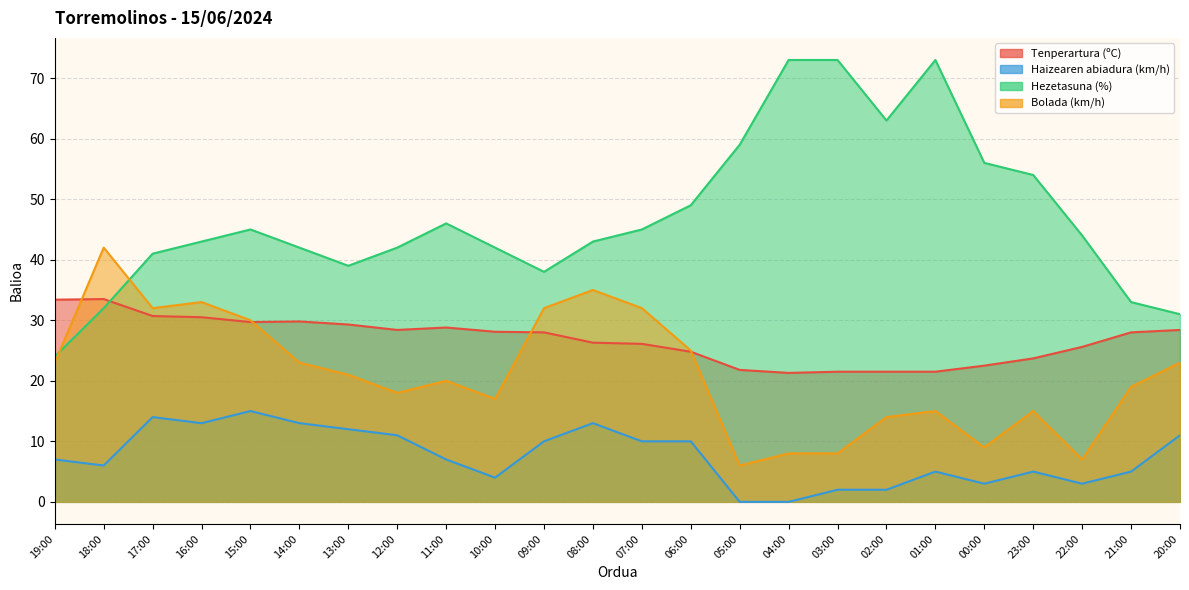

What is the spread (max minus min) of values at 14:00?

29.0